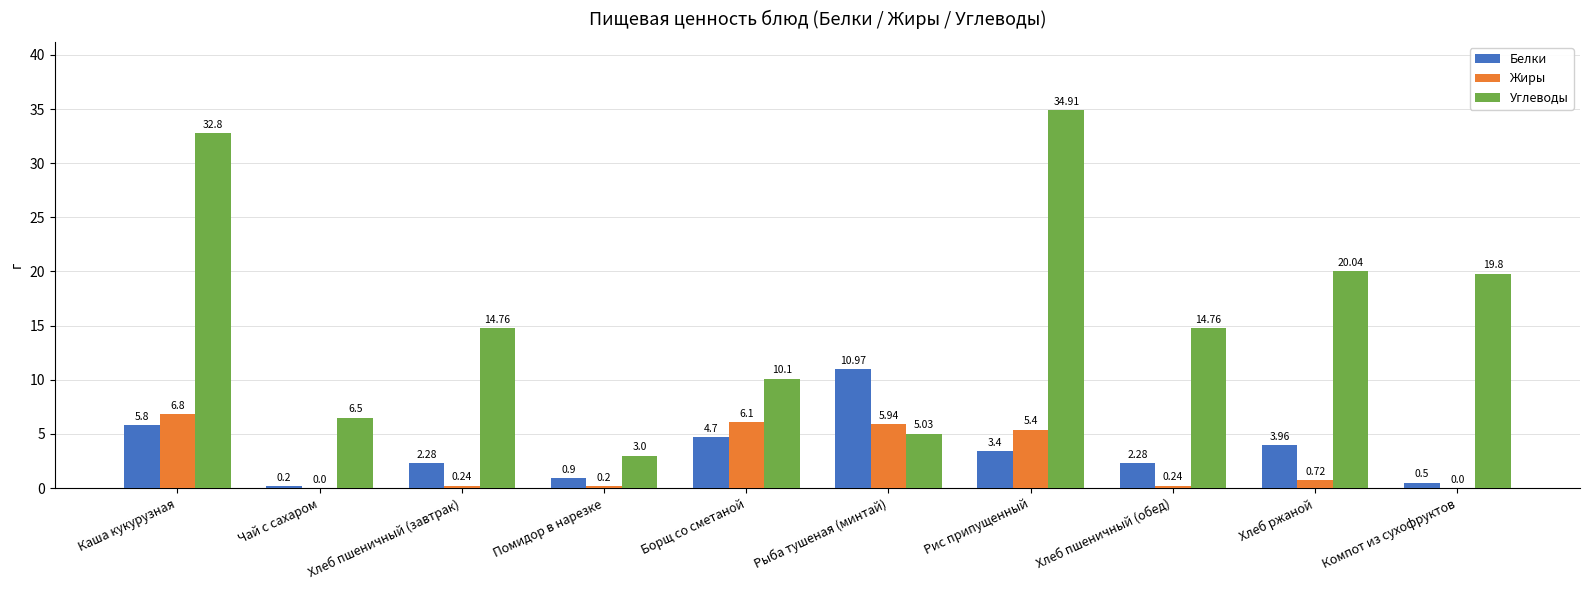

At which category is the sum across all series the highest?

Каша кукурузная